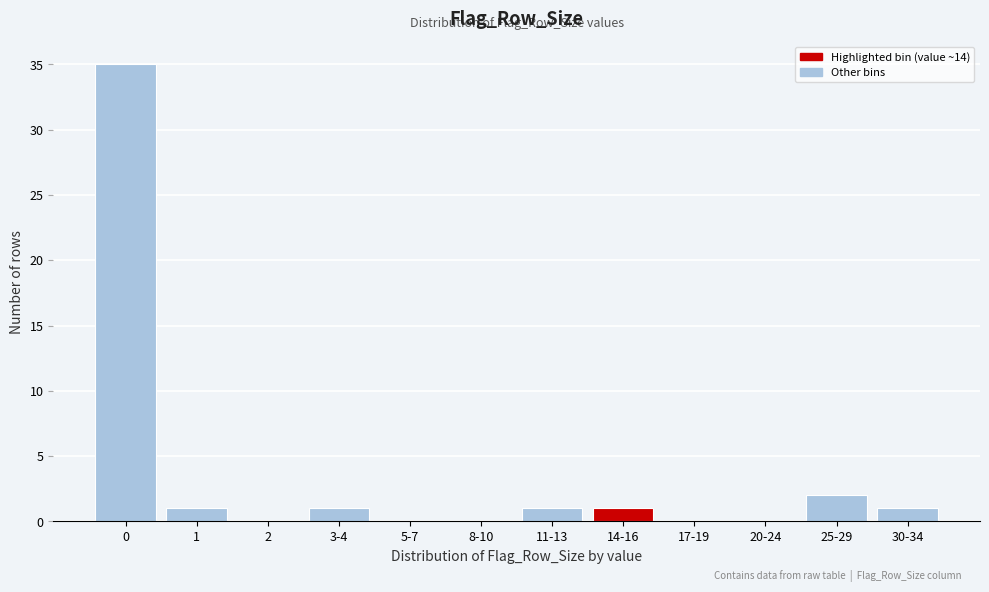

Reading left to right, extract all data points from this chart.

0=35	1=1	2=0	3-4=1	5-7=0	8-10=0	11-13=1	14-16=1	17-19=0	20-24=0	25-29=2	30-34=1